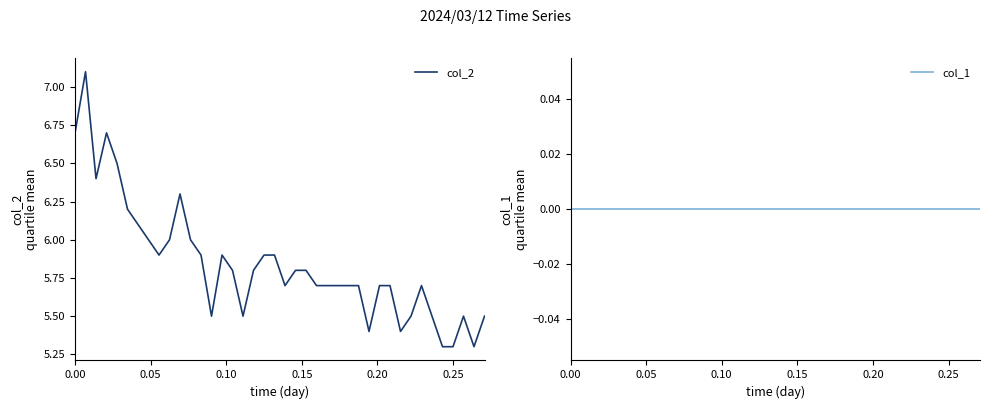

At how many categories does at least one series exceed 2?

40